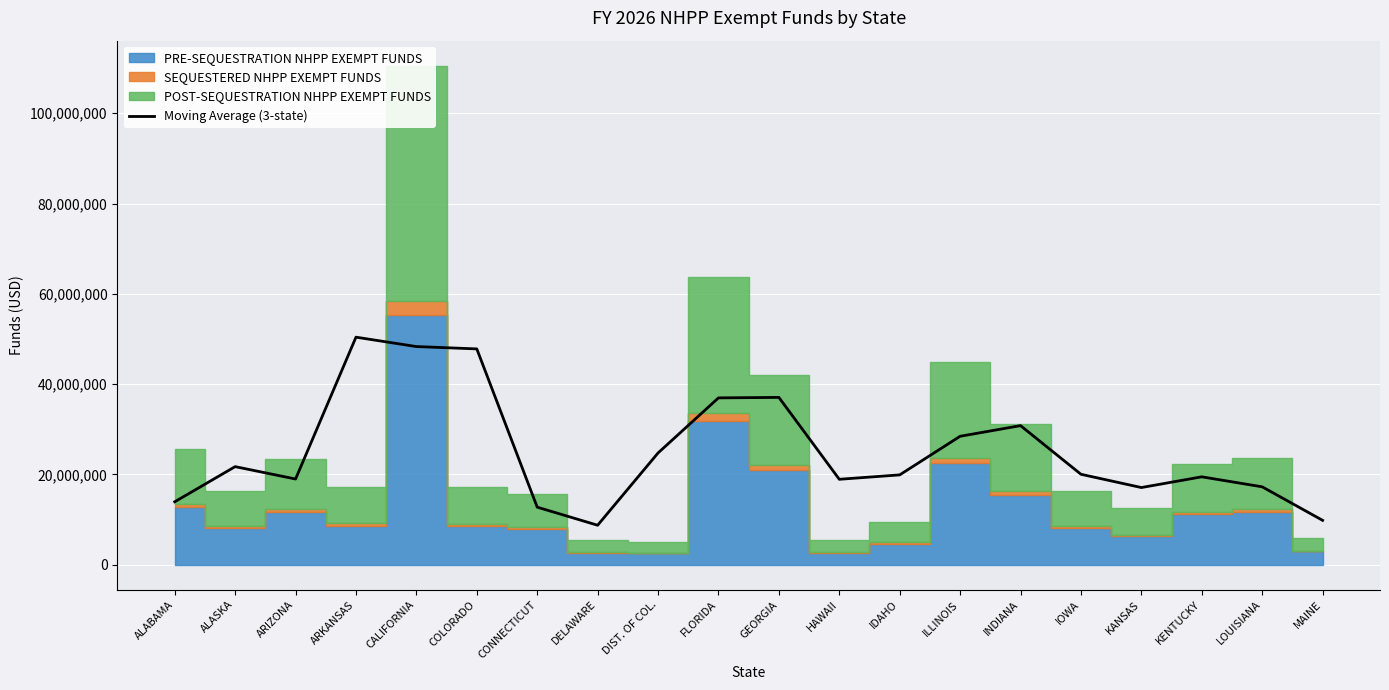

What value does the data have at MAINE?

9839571.3